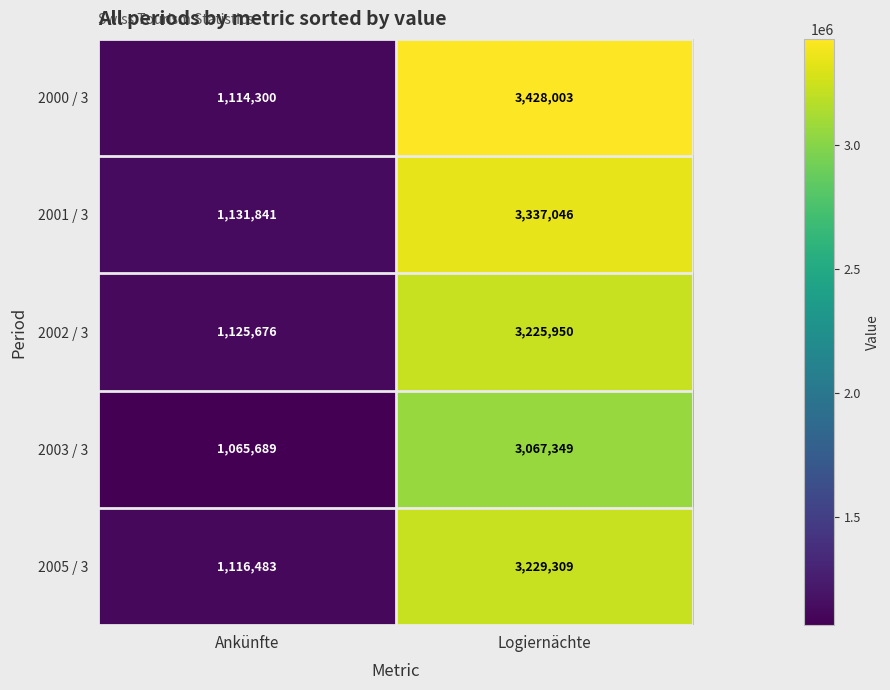

What is the difference between the highest and lowest values at Ankünfte?

66152